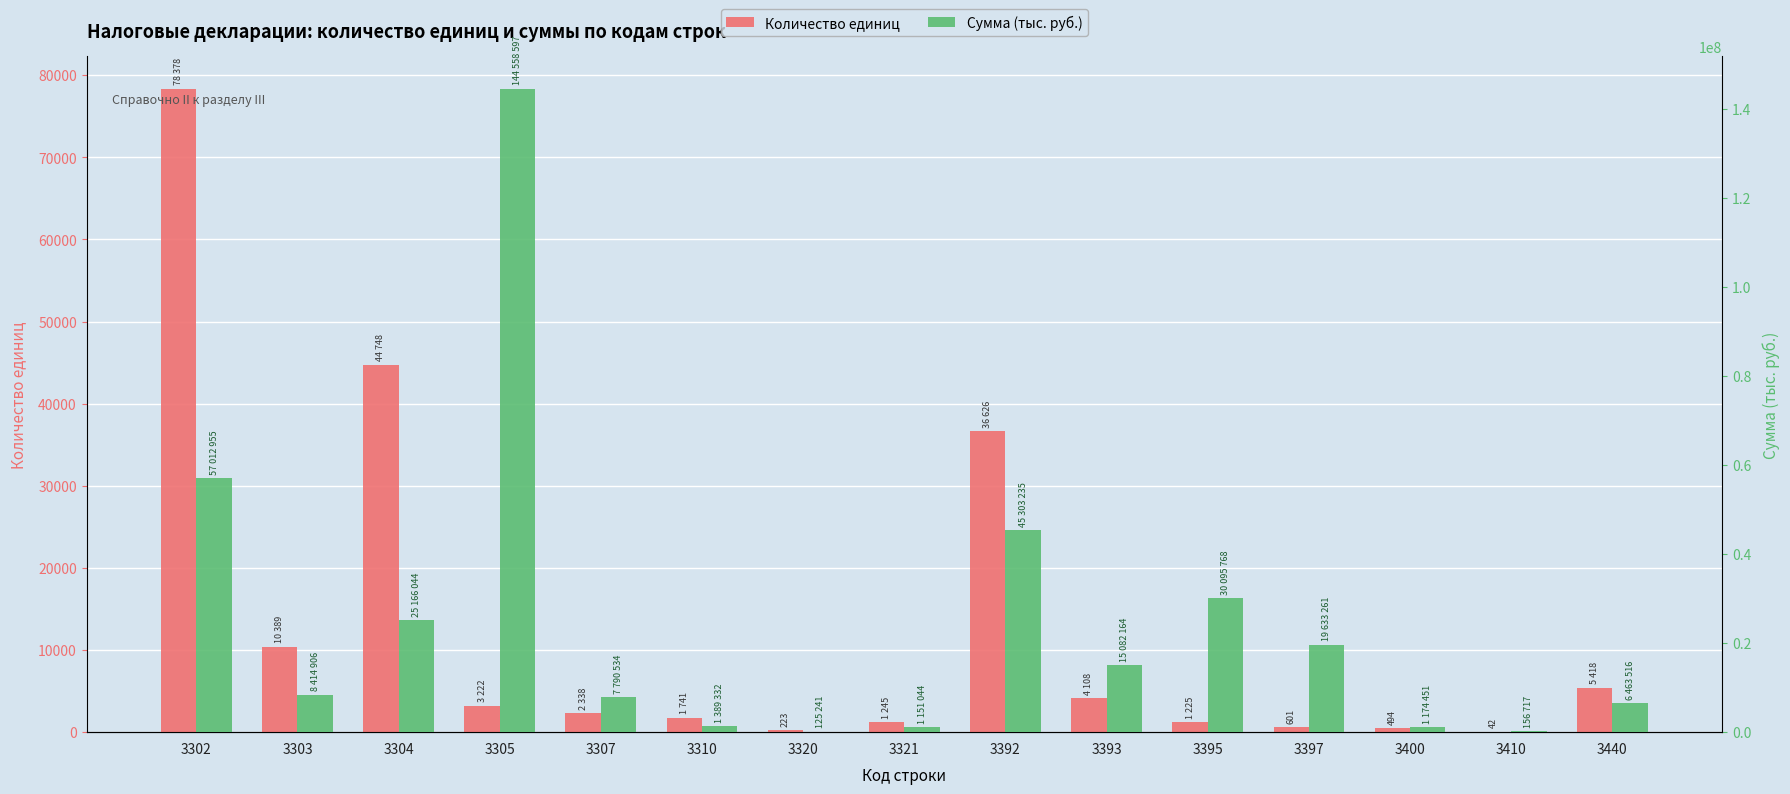

What is the approximate value of Сумма (тыс. руб.) at 3303, to the nearest 100?

8414900